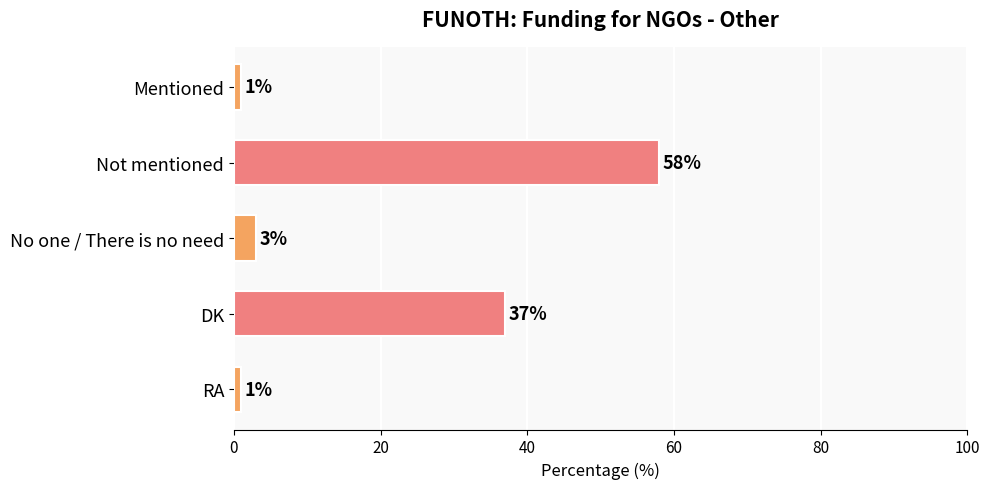

At which category does the chart reach its peak across all series?

Not mentioned